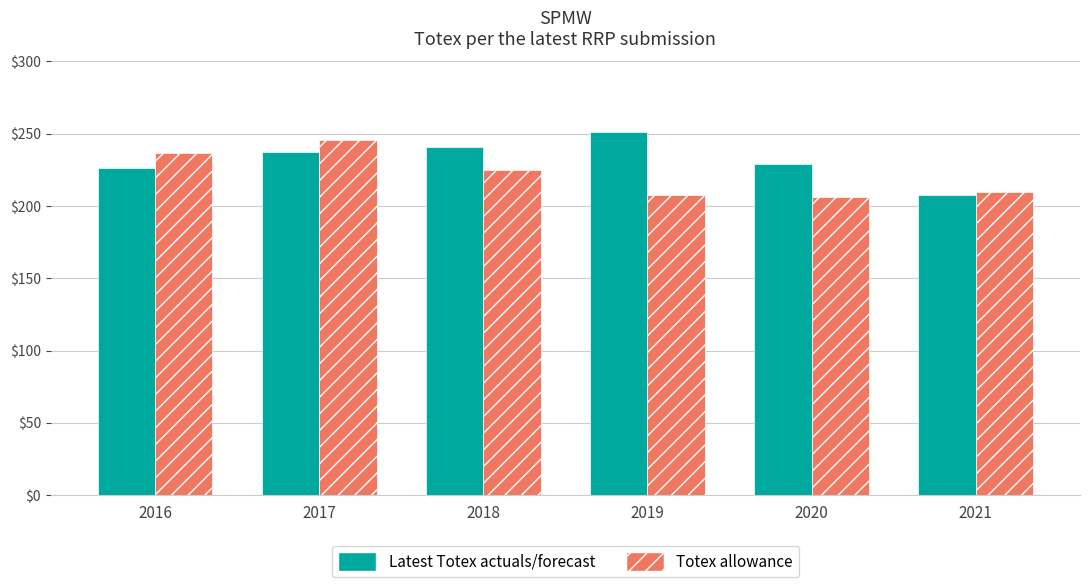

Which series changed the most between 2019 and 2020?

Latest Totex actuals/forecast